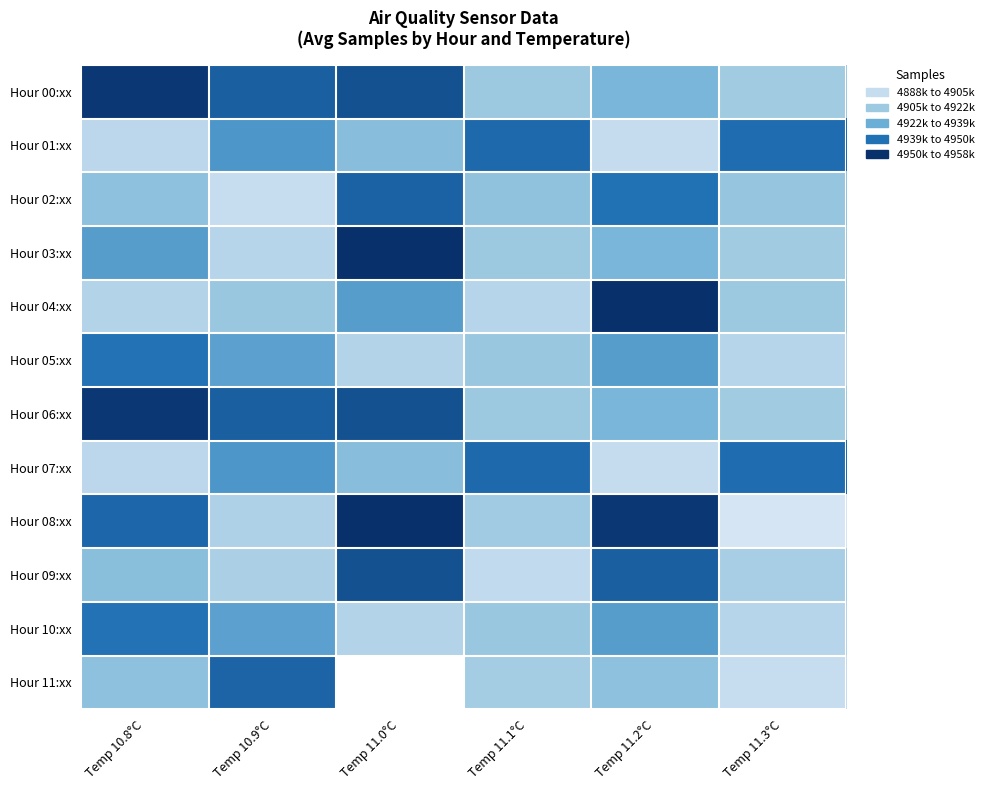

At how many categories does at least one series exceed 0?

6